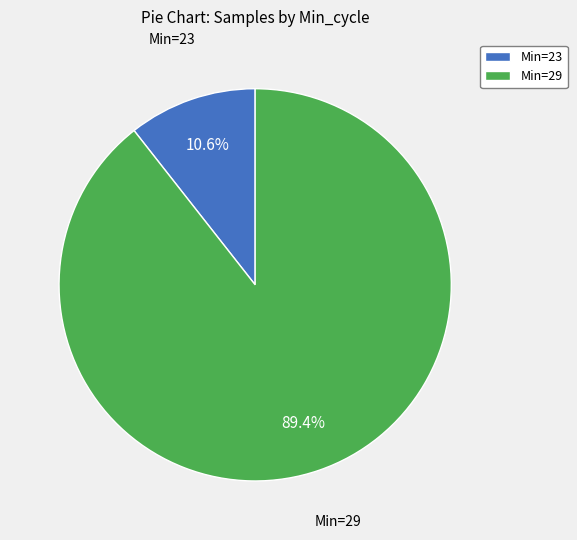

What is the ratio of the value at Min=29 to the value at Min=23?

8.4